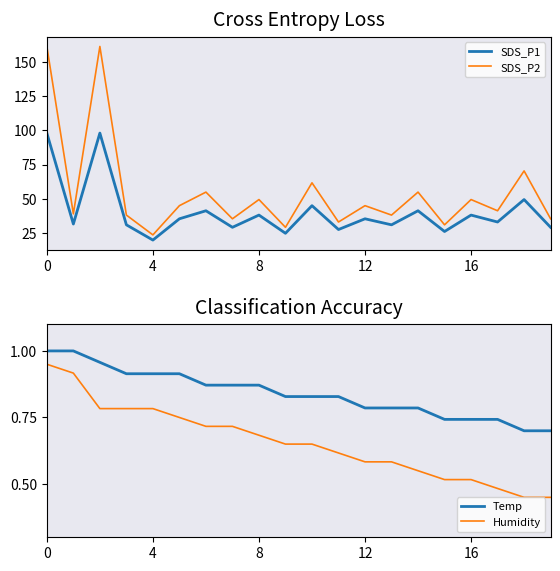

The value of SDS_P2 at 0 is 69.9. True or false?

False